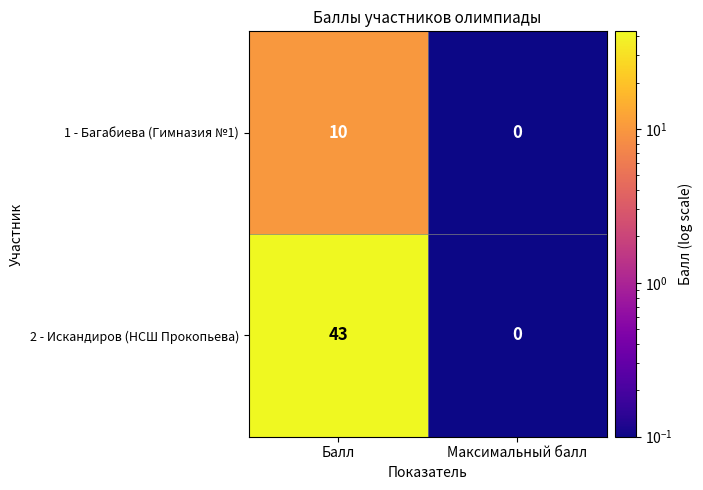

How many series are shown in this chart?

2